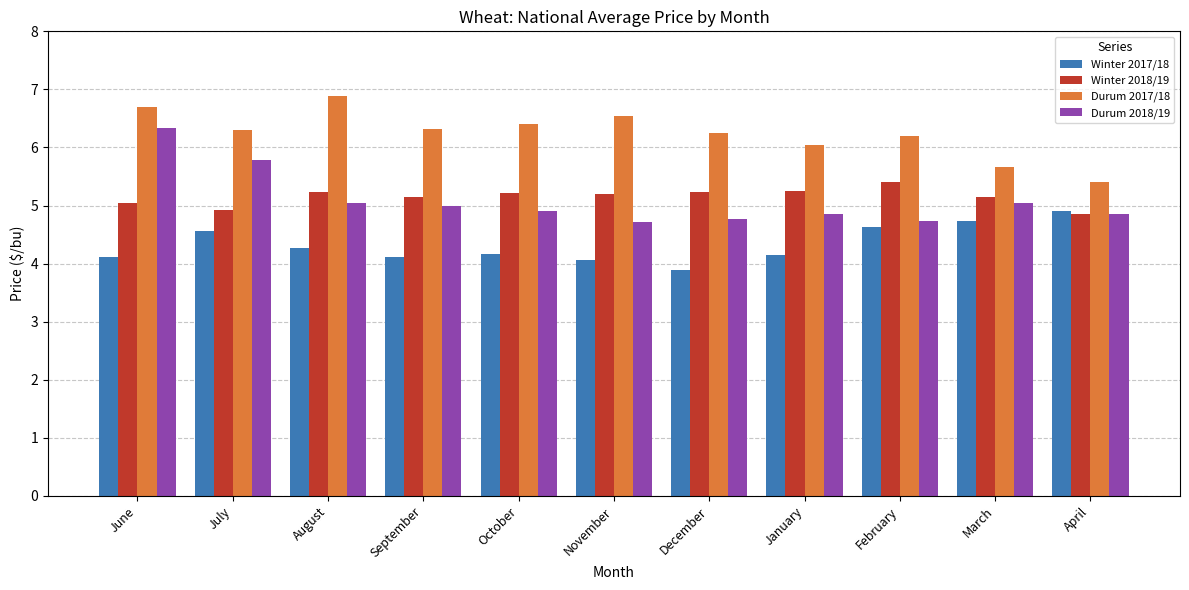

Which series has the largest range (max minus min)?

Durum 2018/19